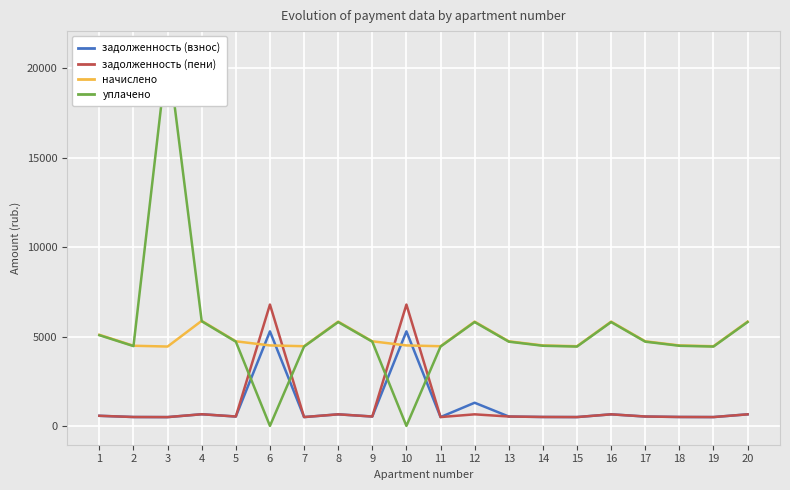

How many times do задолженность (взнос) and начислено cross each other?

4